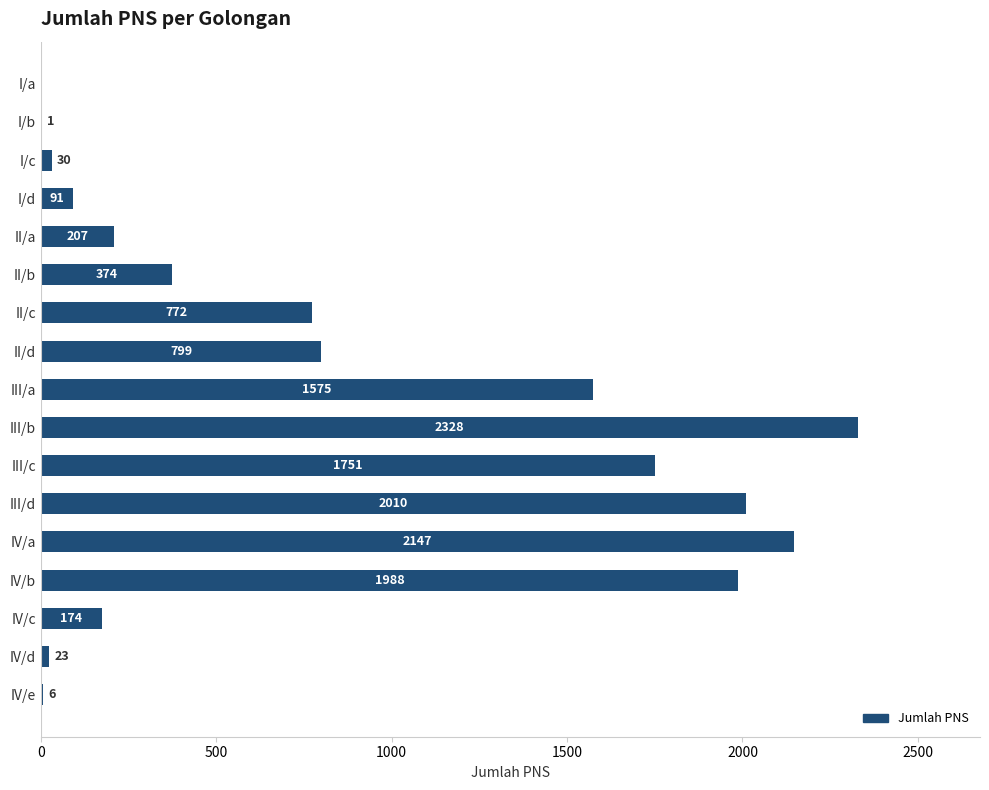

Is it true that the value at II/d is 799?

True